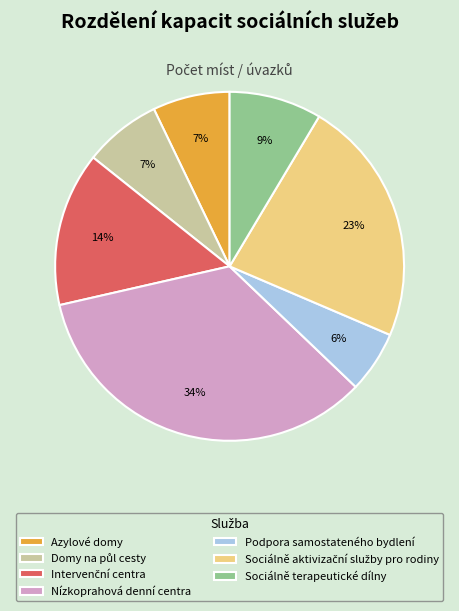

Is it true that Nízkoprahová denní centra is 34% of the pie?

True